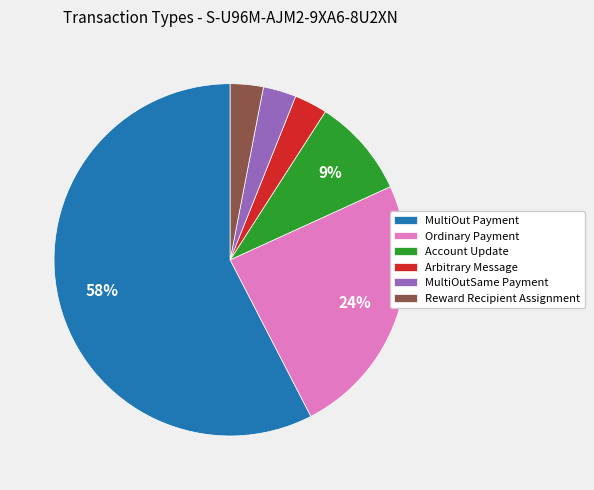

To the nearest percent, what percentage of the pie is Account Update?

9%